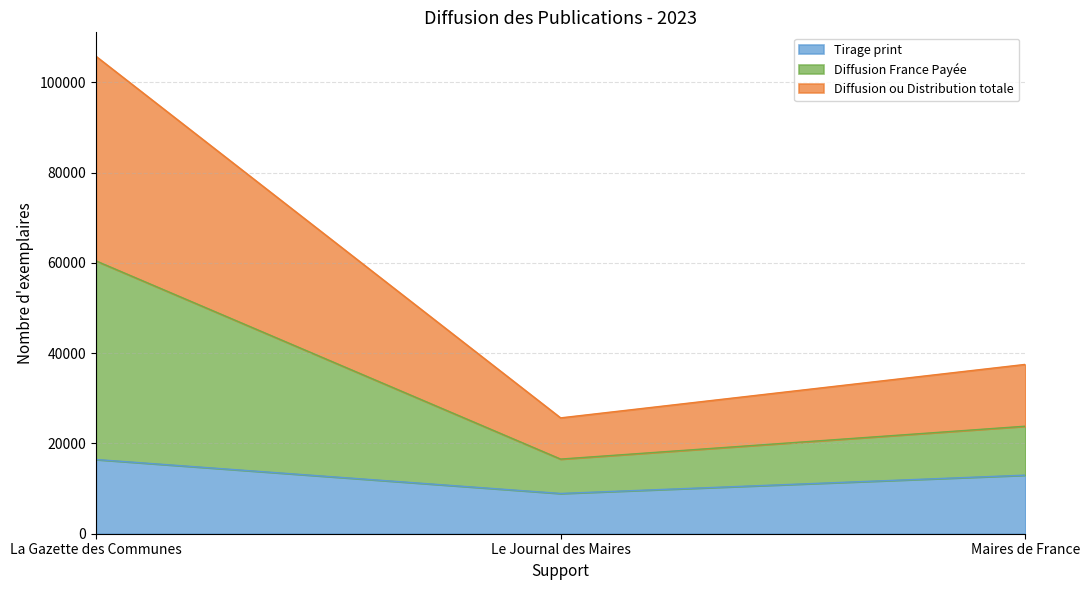

At which category is the sum across all series the highest?

La Gazette des Communes